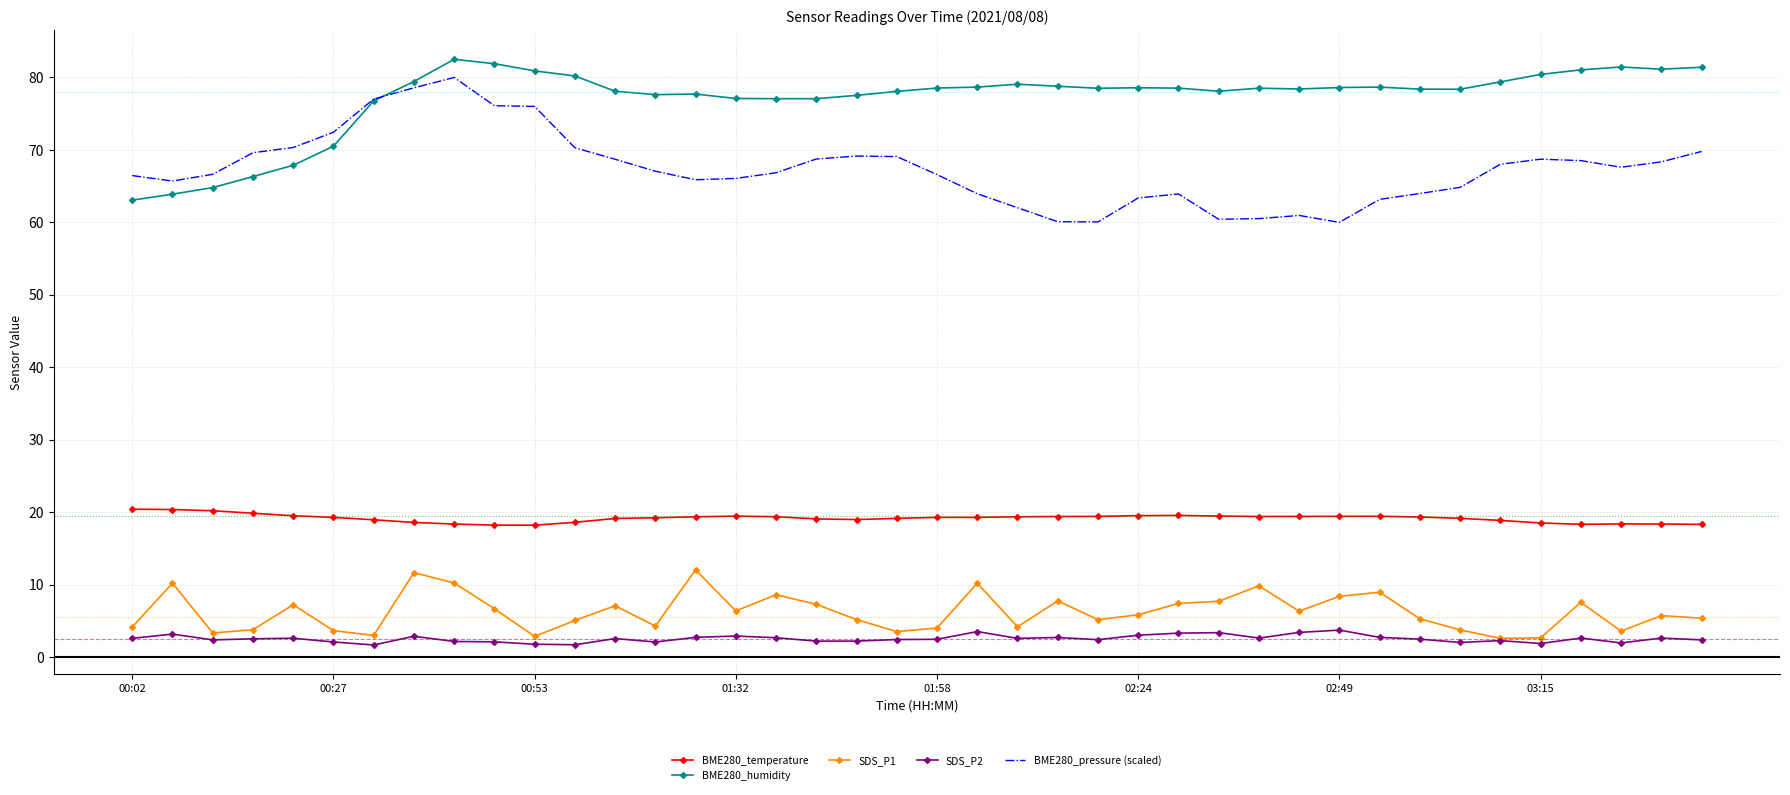

What is the greatest value displayed?

82.5